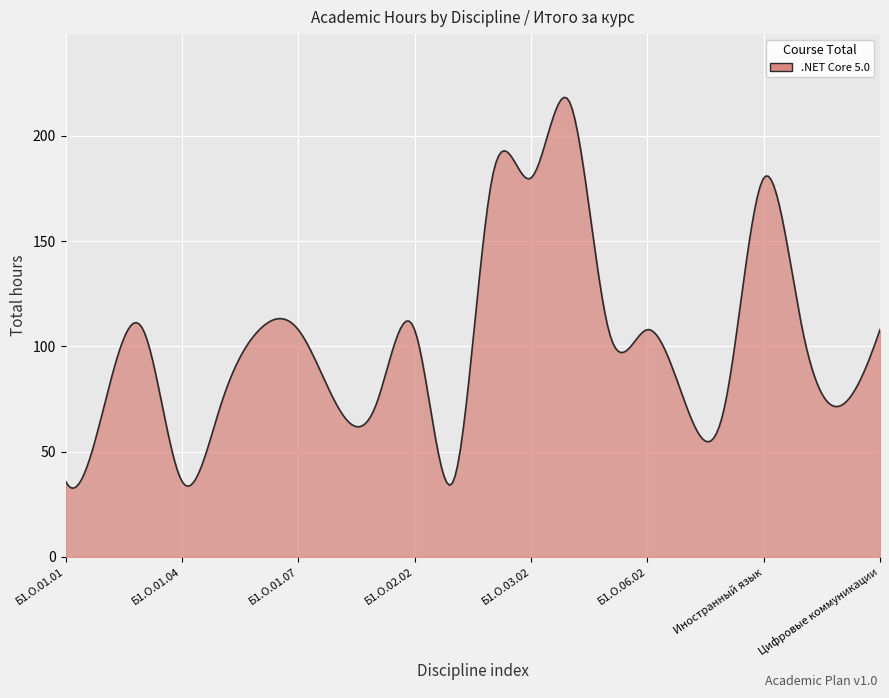

What is the greatest value displayed?

218.3